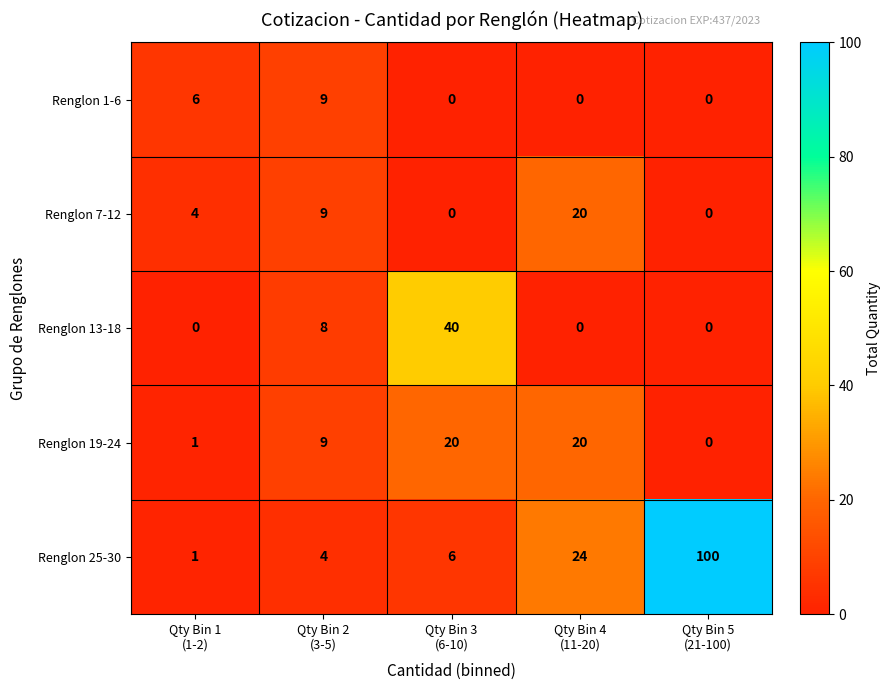

What is the difference between the second highest and second lowest values in the Renglon 7-12 series?

9